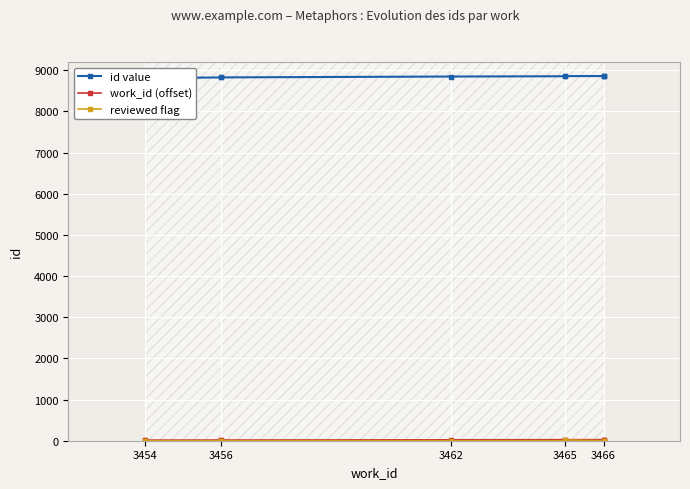

What is the minimum value for work_id (offset)?

14